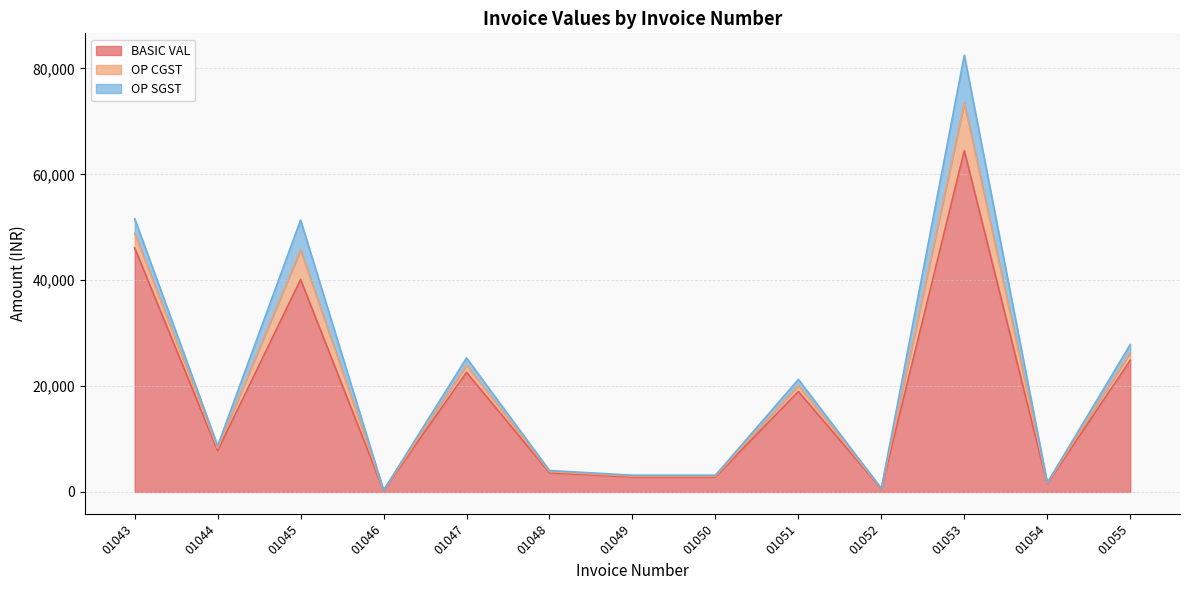

What is the approximate value of OP SGST at 01047?

1356.0